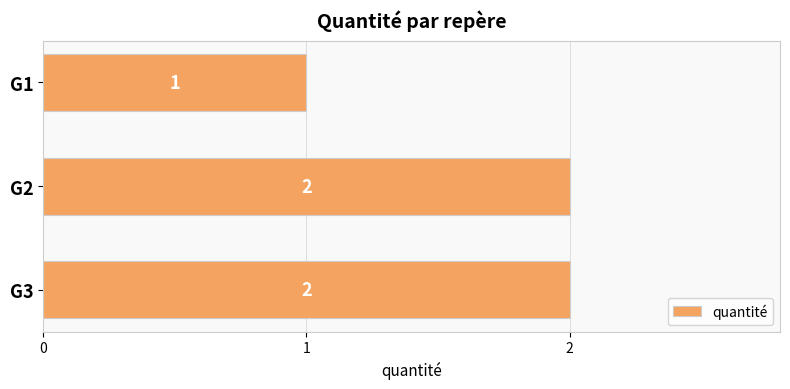

What is the difference between the maximum and minimum values?

1